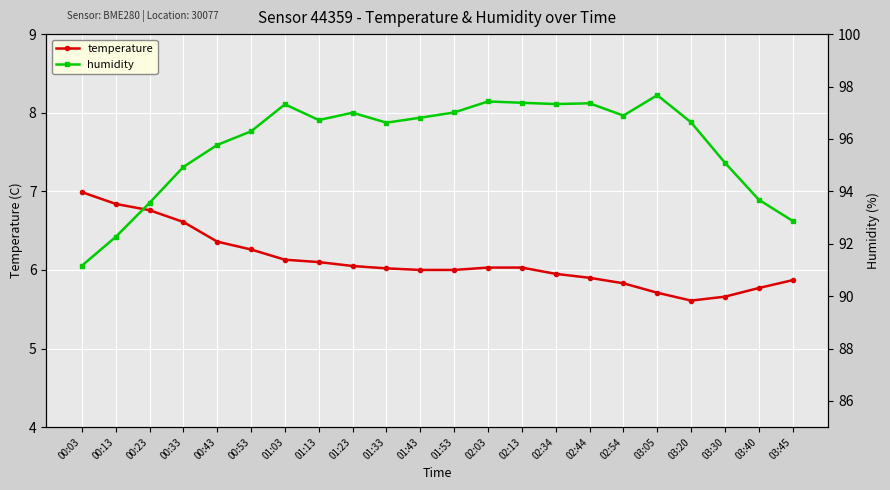

At which label does humidity reach its peak?

03:05